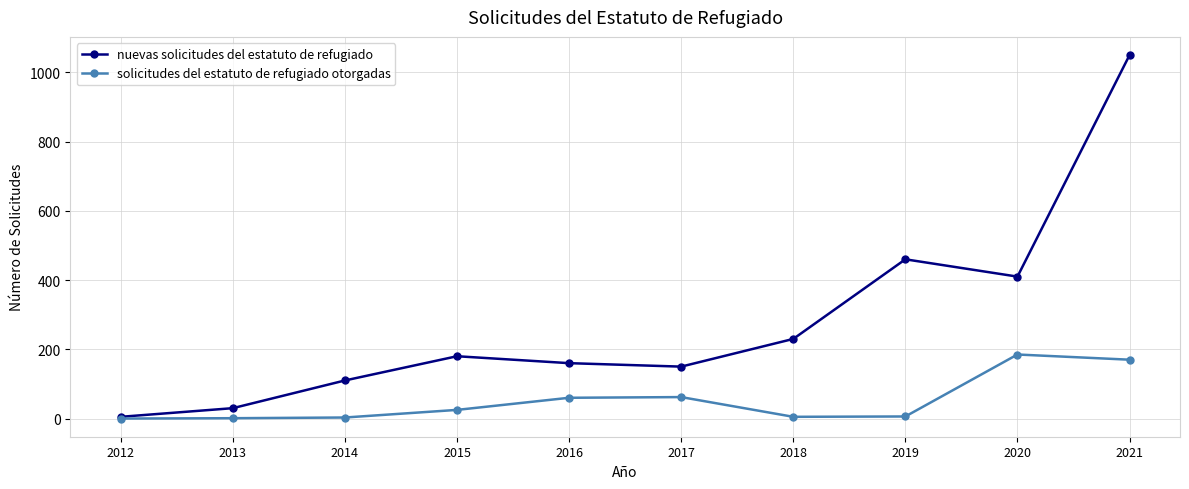

The nuevas solicitudes del estatuto de refugiado series shows 410 at 2020. True or false?

True